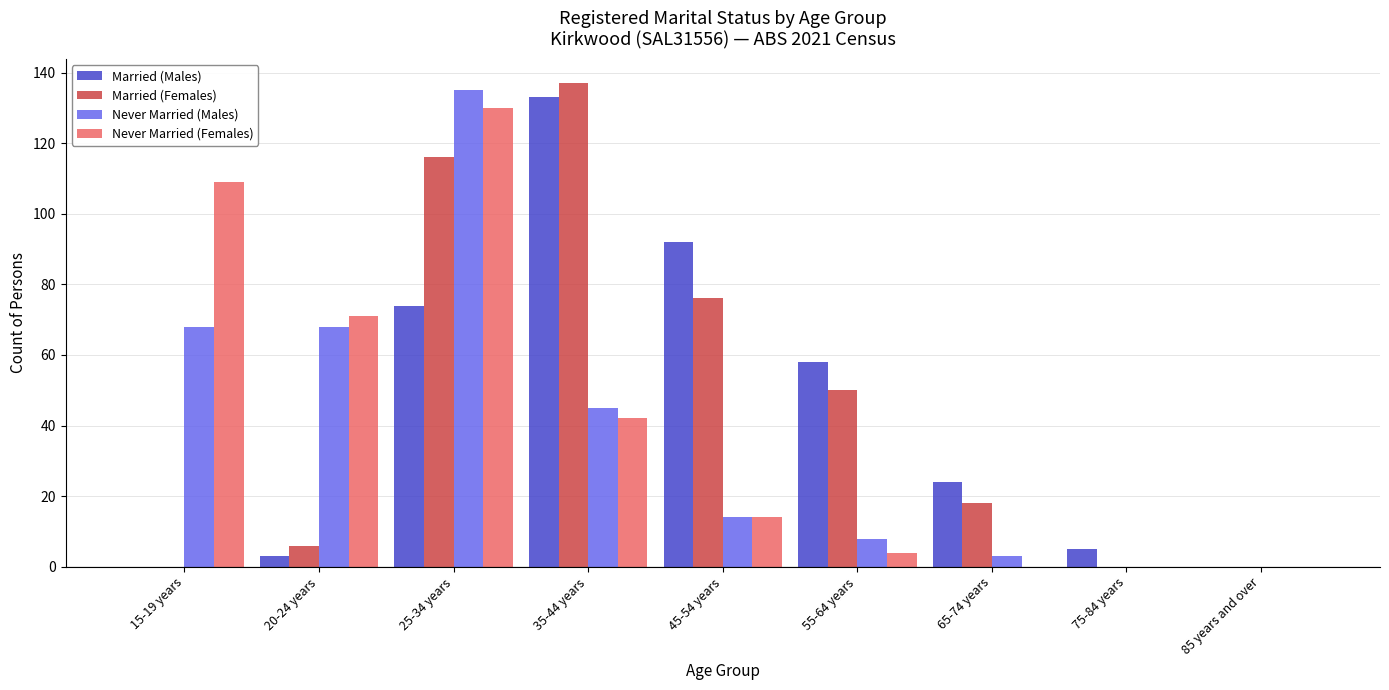

What value does the Never Married (Males) series have at 15-19 years, to the nearest 5?

70